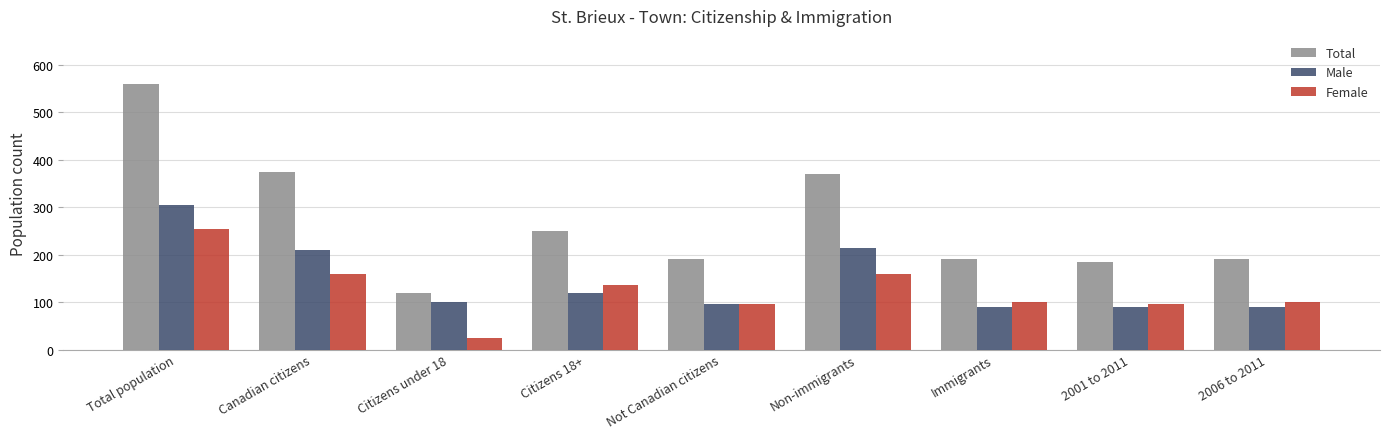

How many values in the Male series are below 100?

4